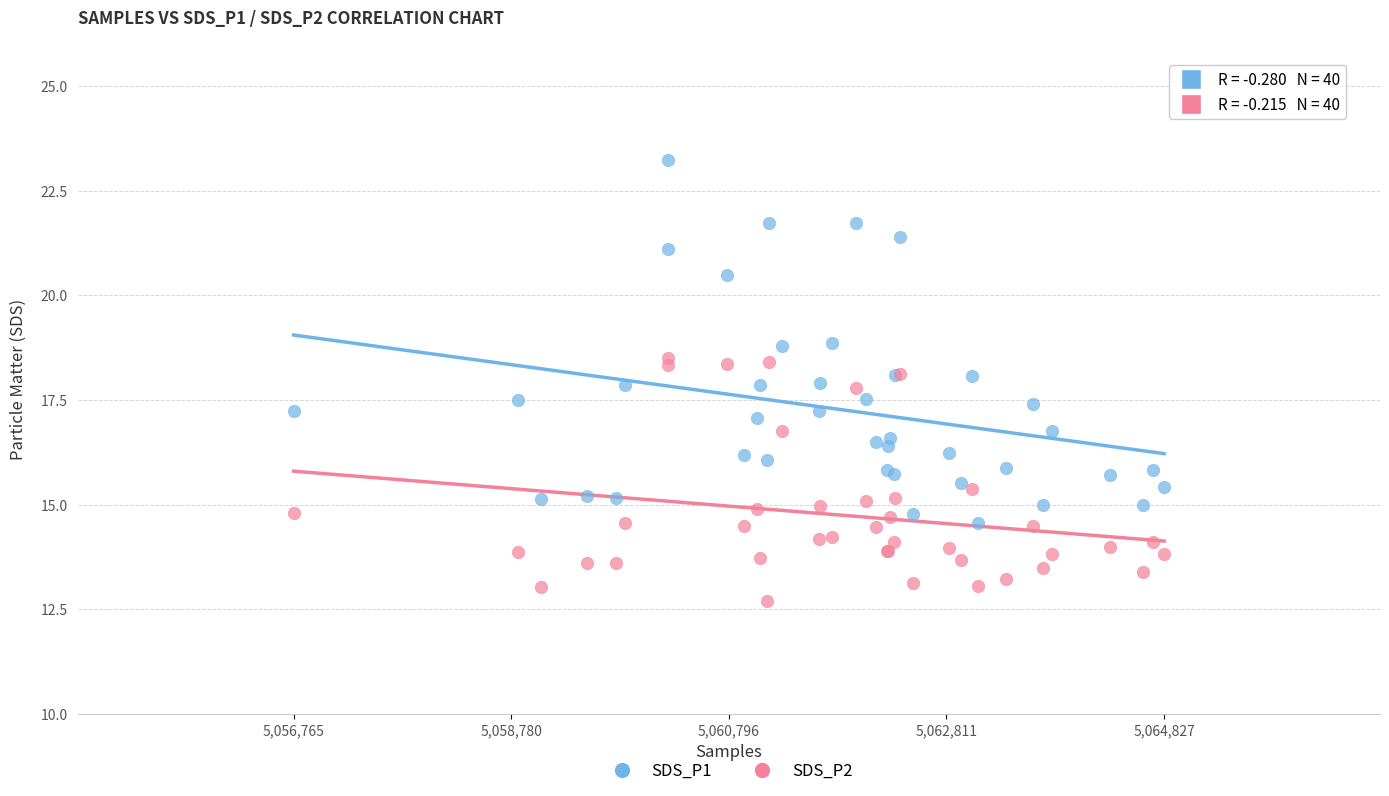

What is the X range (max minus min) for the scatter plot?

8062.0